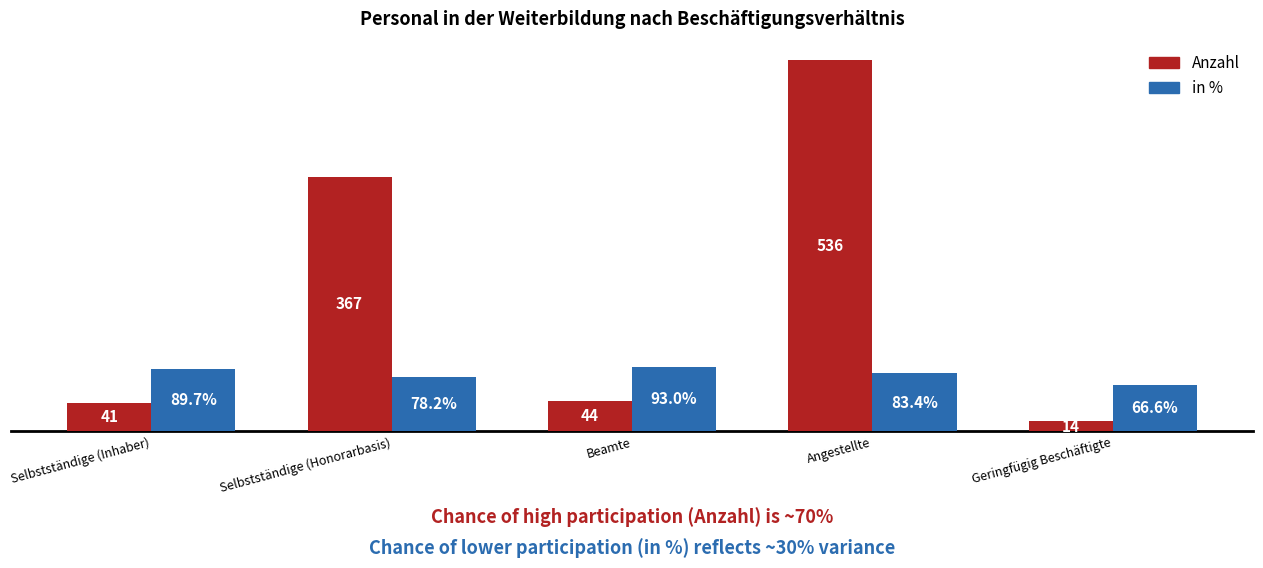

At which label is Anzahl closest to 275?

Selbstständige (Honorarbasis)